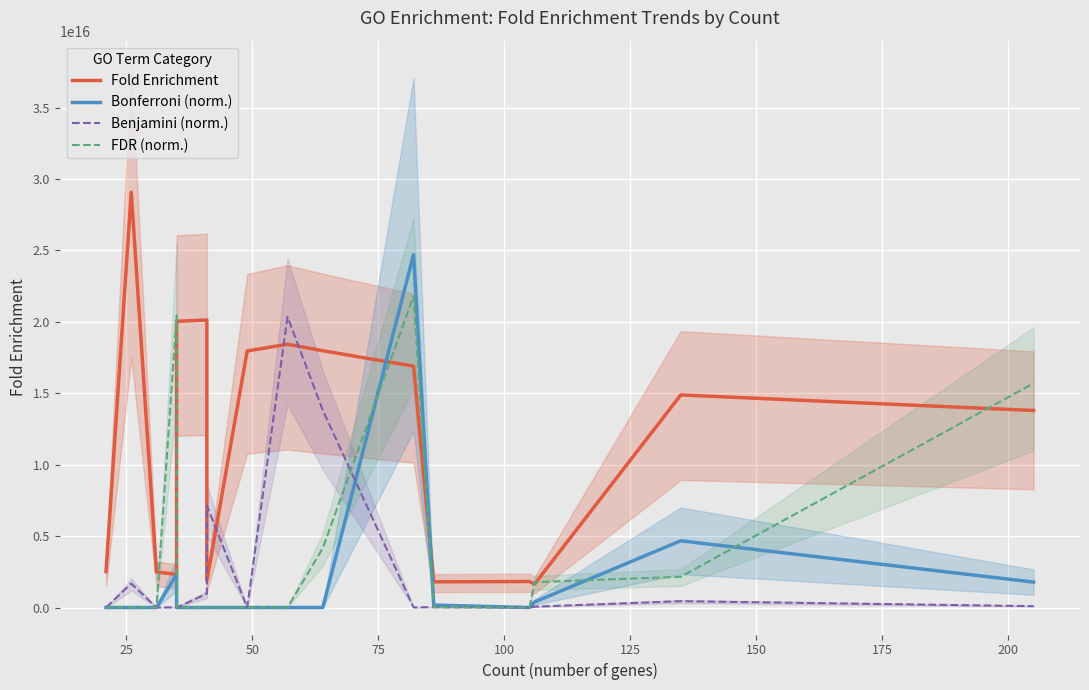

What is the value of the FDR (norm.) point at the 13th from the left?

1779340806166.0